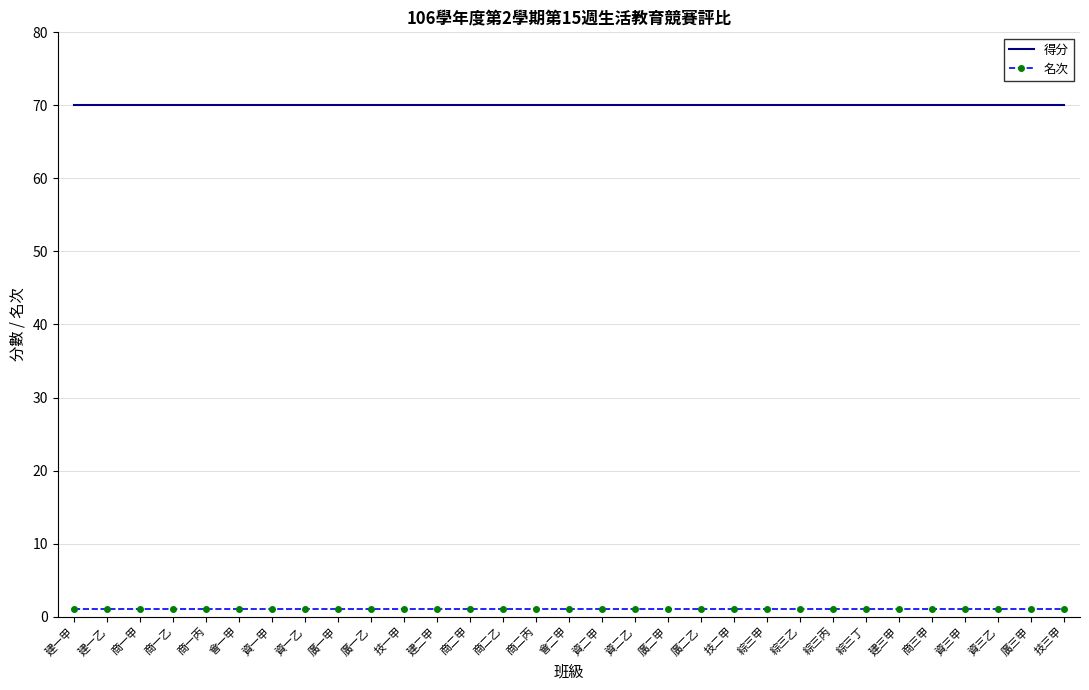

Reading right to left, list all the values displayed in this chart.

得分: 70	70	70	70	70	70	70	70	70	70	70	70	70	70	70	70	70	70	70	70	70	70	70	70	70	70	70	70	70	70	70
名次: 1	1	1	1	1	1	1	1	1	1	1	1	1	1	1	1	1	1	1	1	1	1	1	1	1	1	1	1	1	1	1